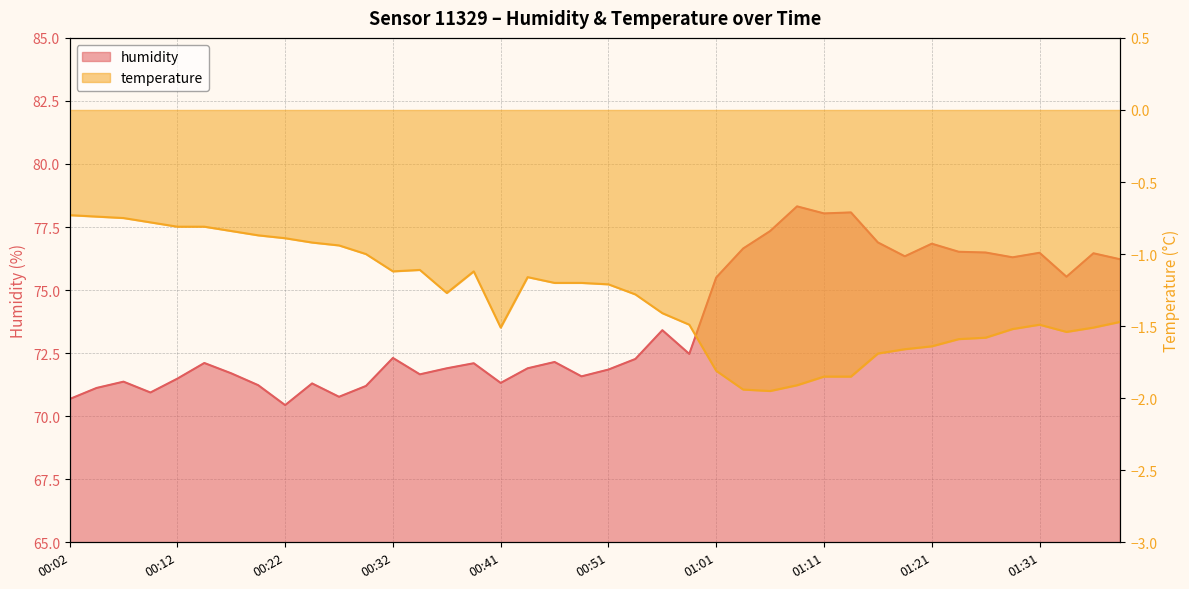

The temperature series shows -0.9 at 00:19. True or false?

True